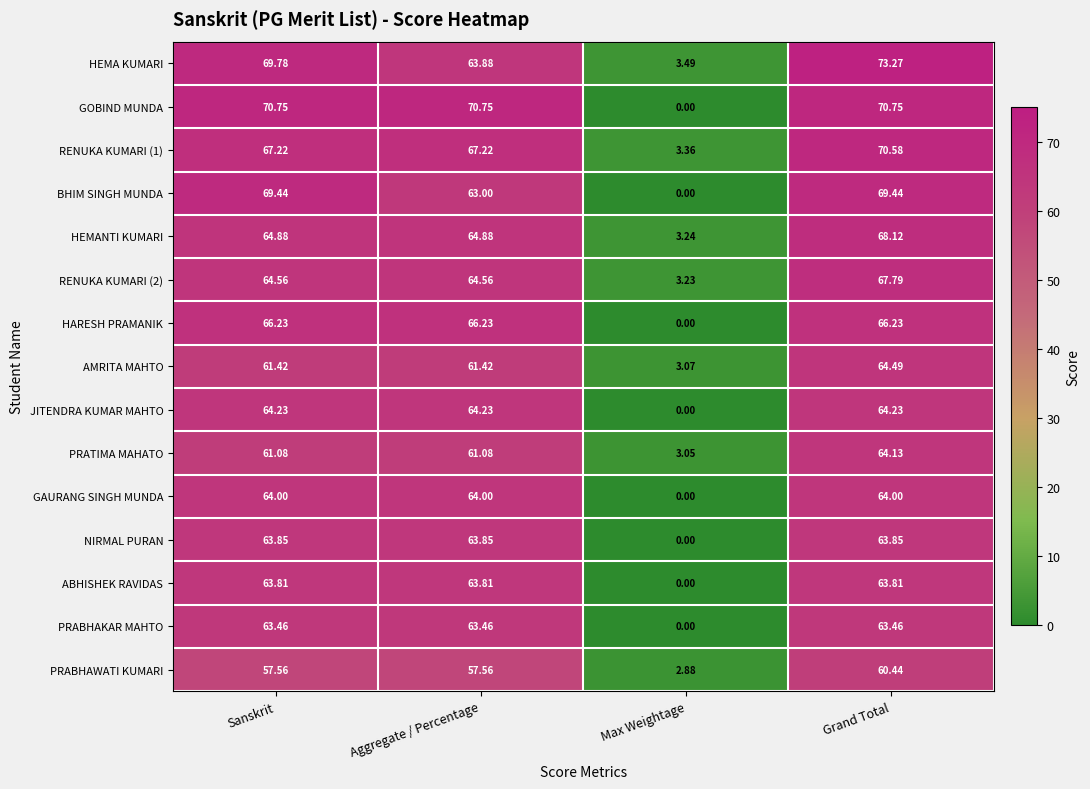

Which category has the highest value in the AMRITA MAHTO series?

Grand Total